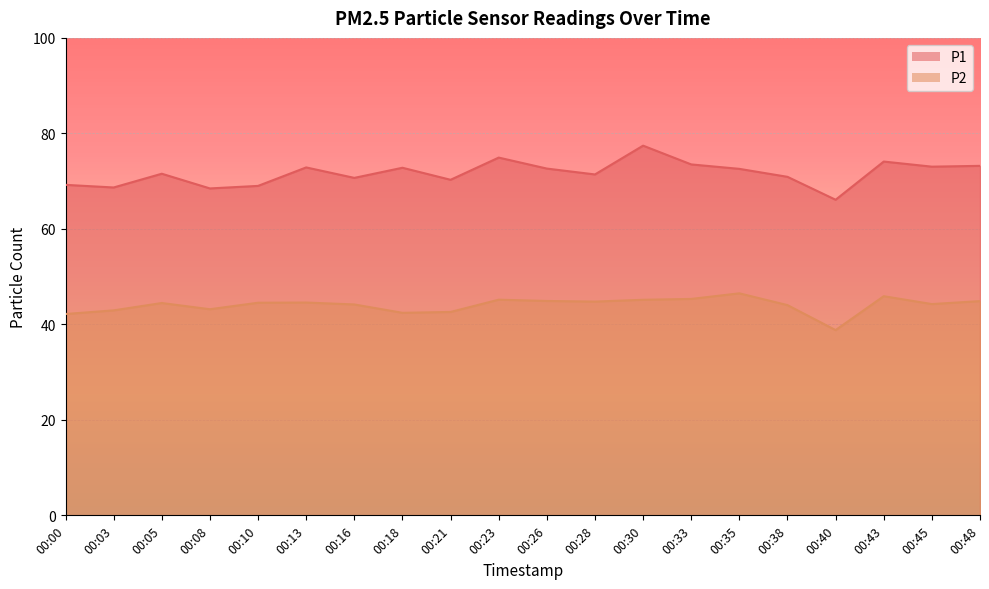

What is the maximum value for P2?

46.5